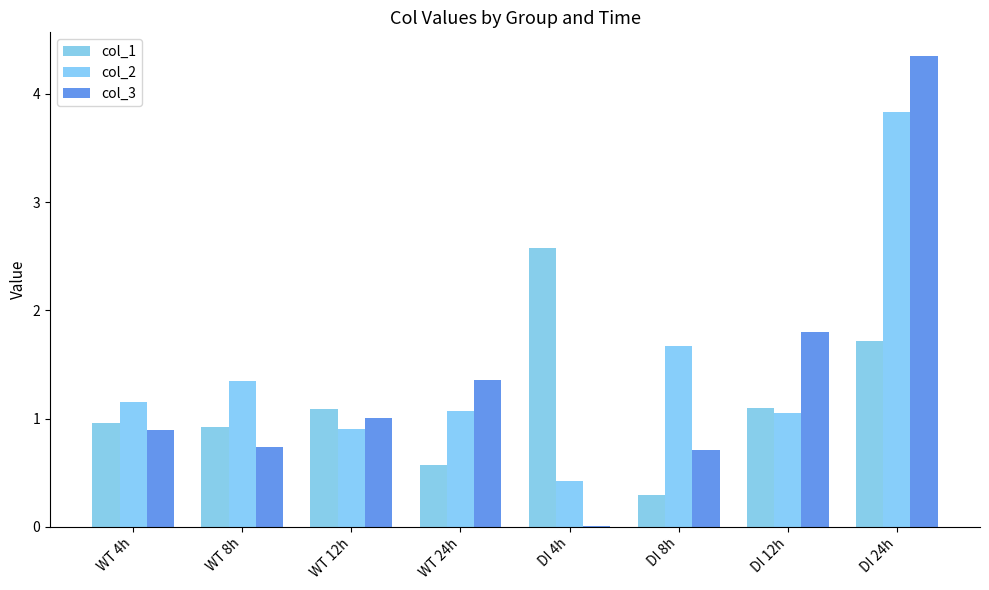

How many groups of bars are there?

8